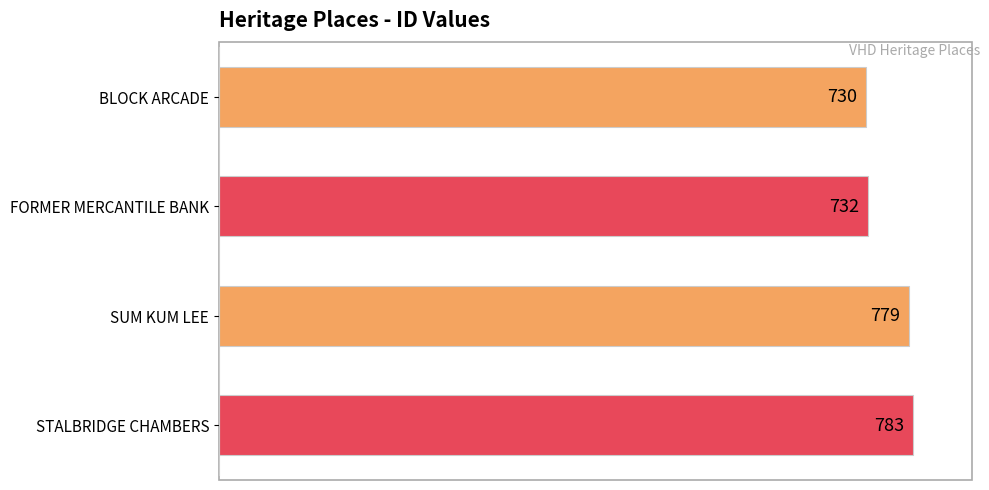

List the labels in order of value, smallest first.

BLOCK ARCADE, FORMER MERCANTILE BANK, SUM KUM LEE, STALBRIDGE CHAMBERS